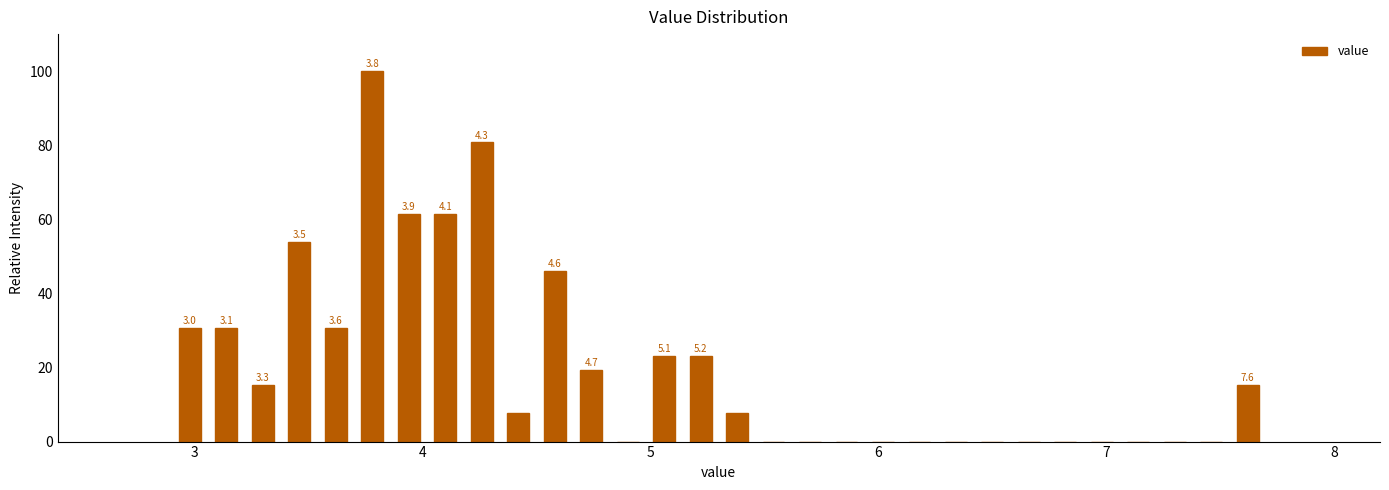

Read against the x-axis, roughly where is the centre of the tallest bar?

3.8